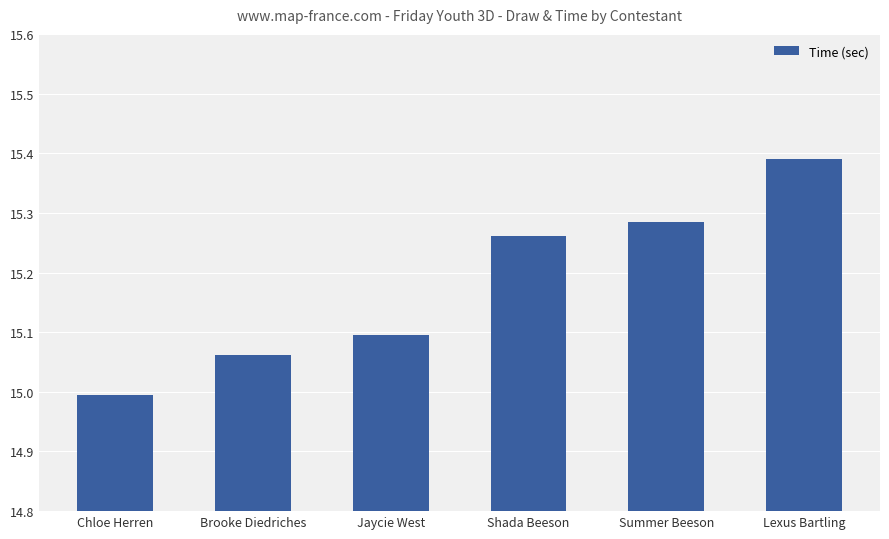

Count the number of data series in this chart.

1